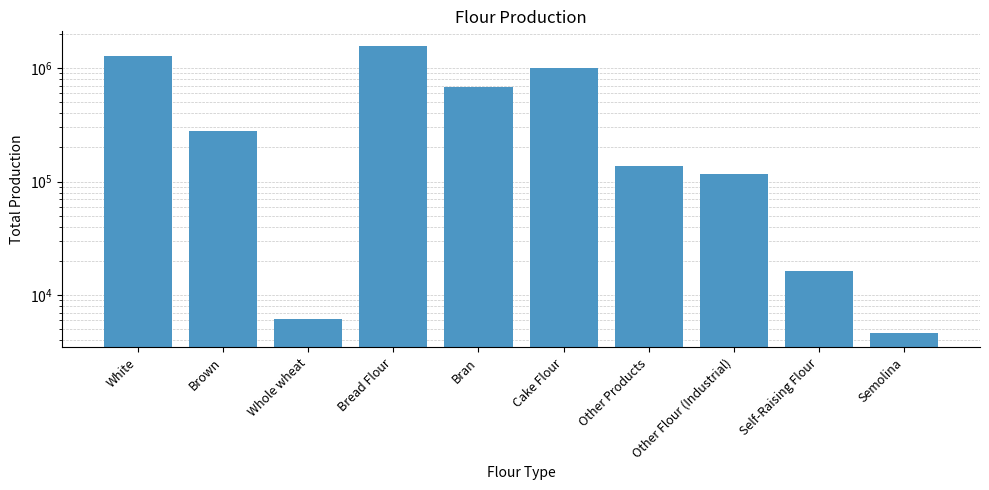

What is the label of the 5th bar from the right?

Cake Flour